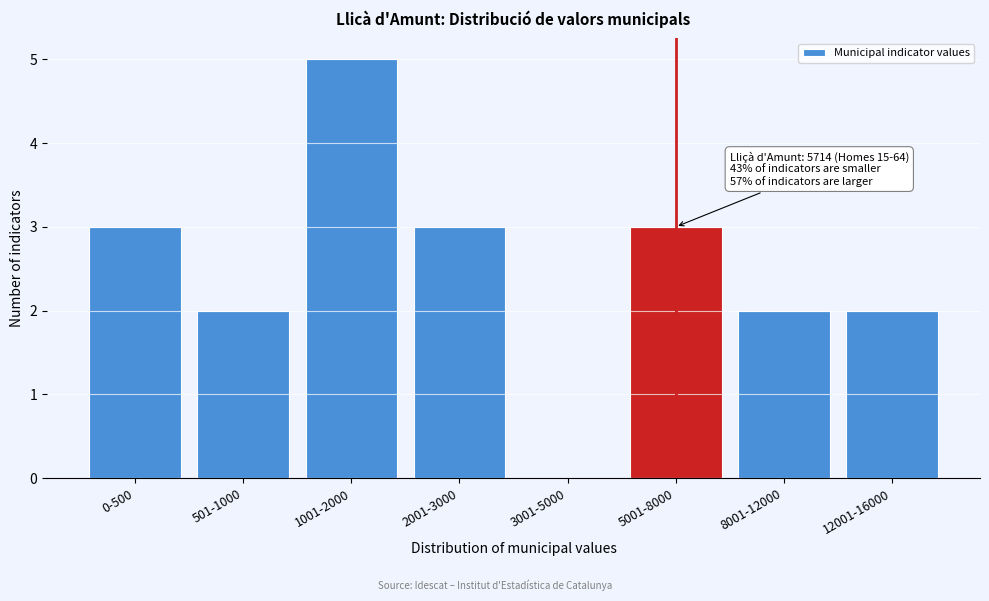

Reading left to right, transcribe all the data shown in this chart.

0-500=3	501-1000=2	1001-2000=5	2001-3000=3	3001-5000=0	5001-8000=3	8001-12000=2	12001-16000=2